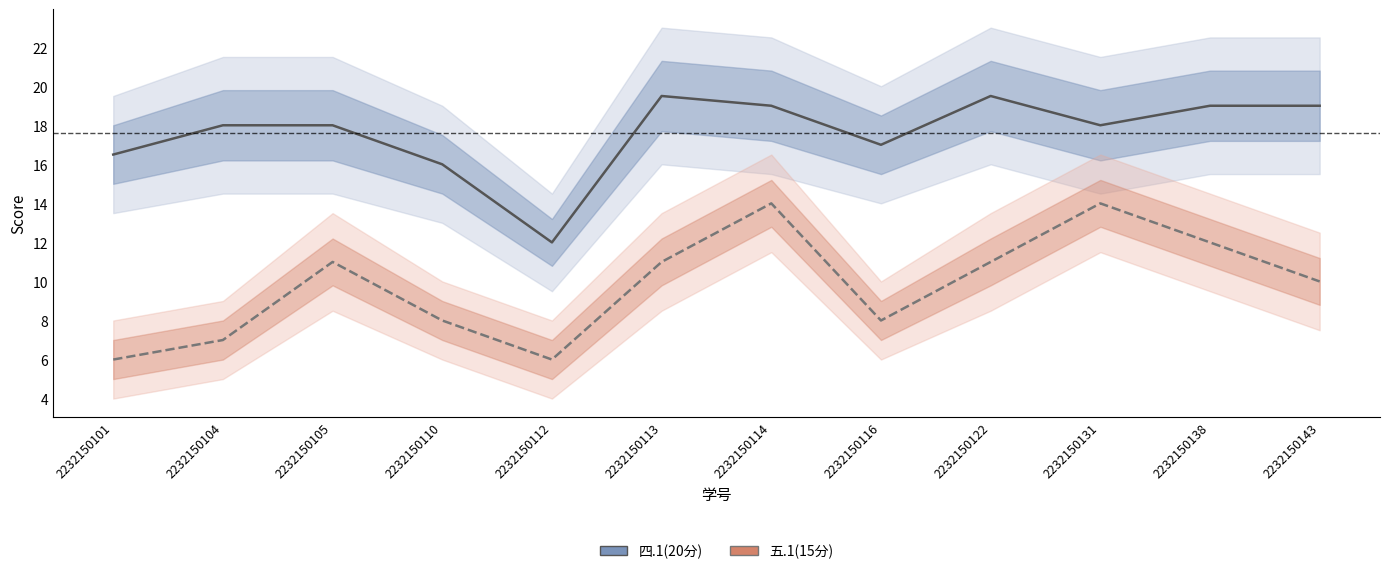

Rank the series by their average value, from highest to lowest.

四.1(20分), 五.1(15分)